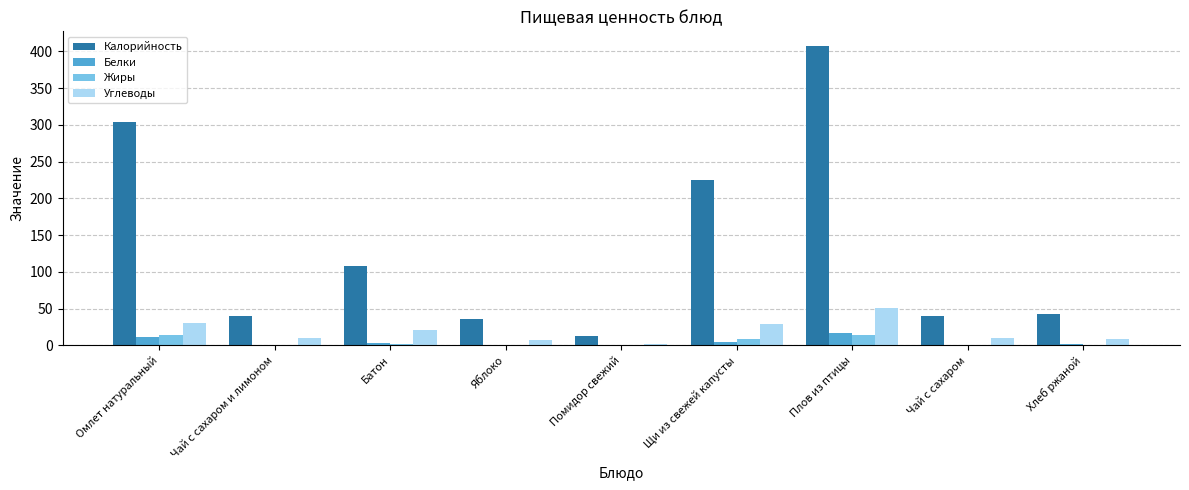

At which label is Калорийность closest to 210?

Щи из свежей капусты